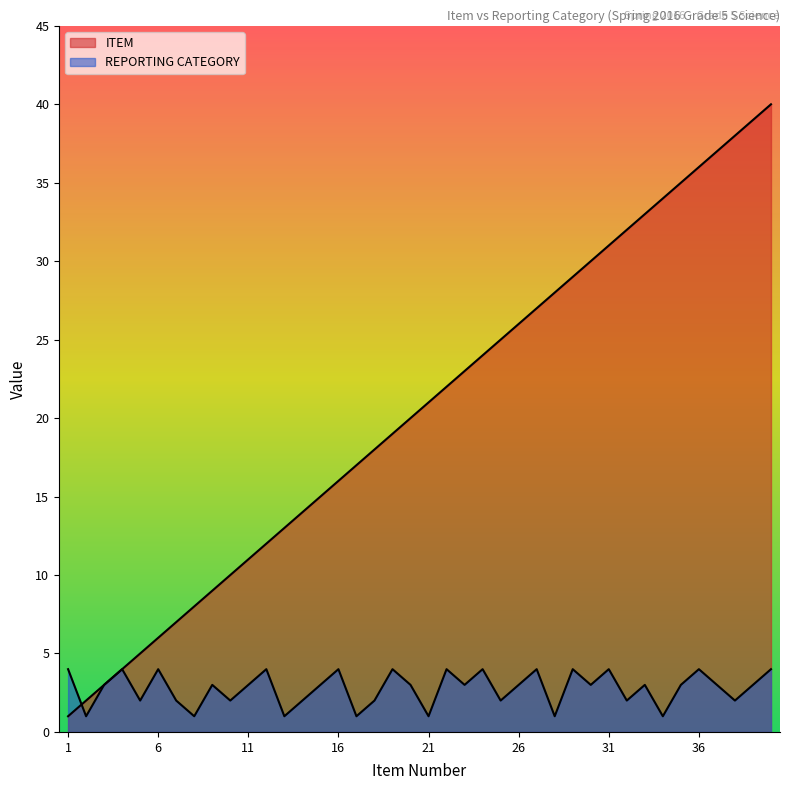

Which label corresponds to the smallest value in the chart?

1